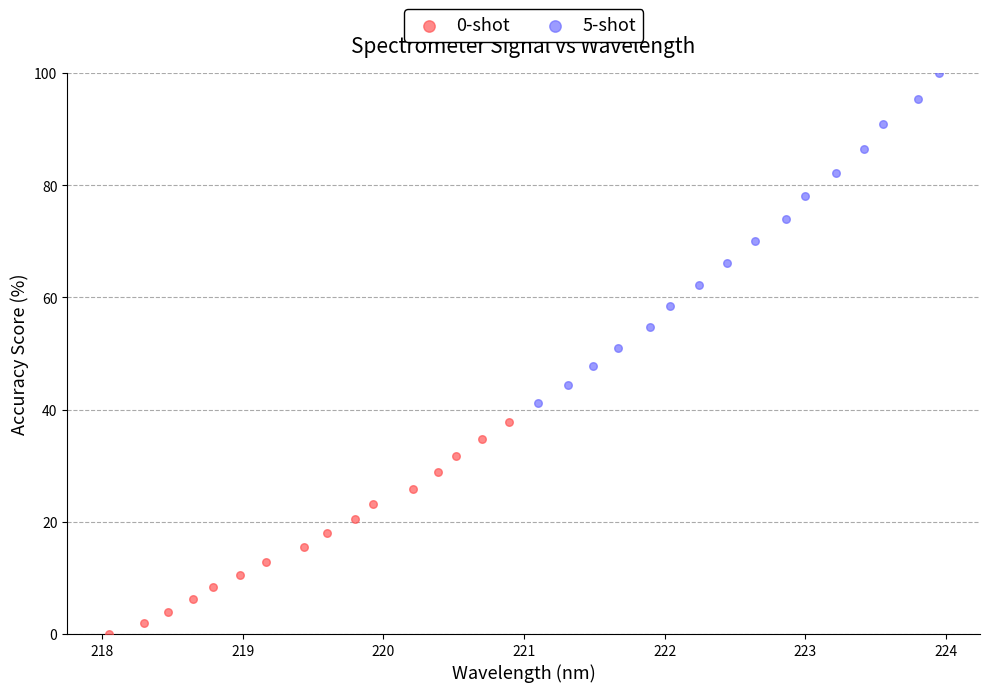

Which series contains the lowest Y value?

0-shot